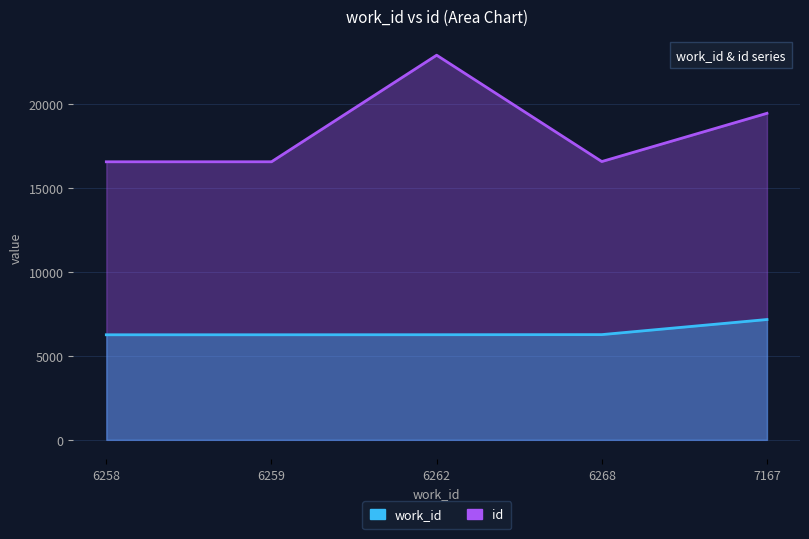

Reading left to right, list all the values displayed in this chart.

work_id: 6258=6258	6259=6259	6262=6262	6268=6268	7167=7167
id: 6258=16561	6259=16562	6262=22910	6268=16576	7167=19448